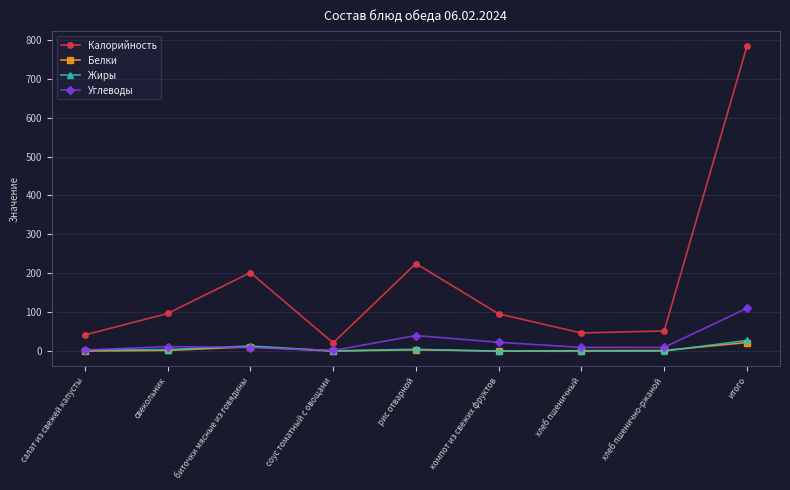

What are all the series names shown in the legend?

Калорийность, Белки, Жиры, Углеводы